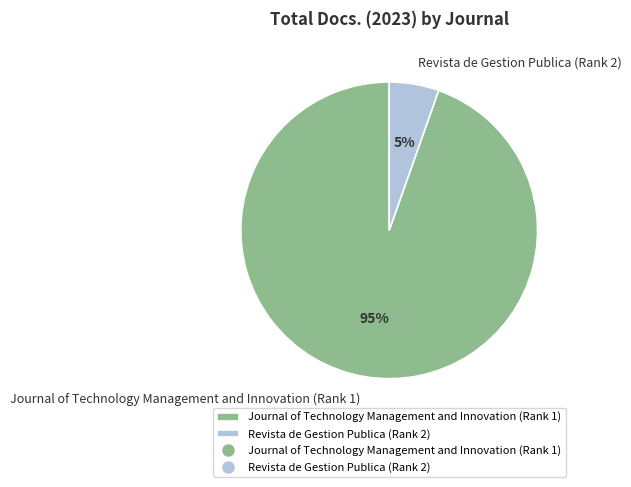

Which slice is the largest?

Journal of Technology Management and Innovation (Rank 1)